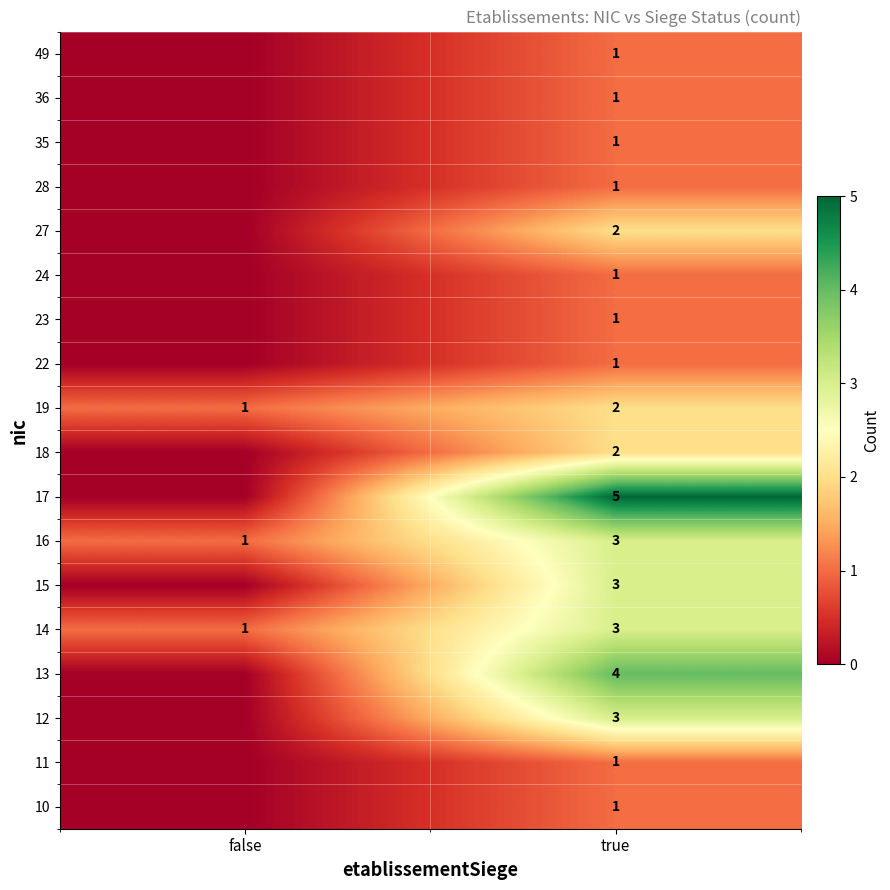

Where is 14 nearest to the value 2?

false